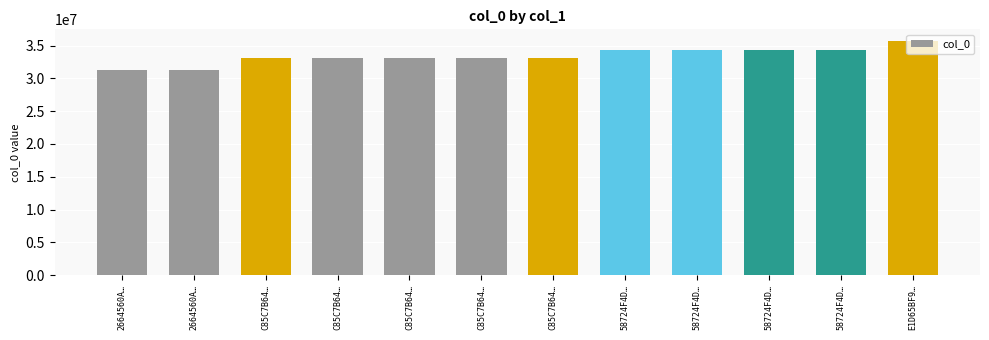

Reading left to right, transcribe all the data shown in this chart.

31299397	31299398	33134377	33134378	33134379	33134380	33134381	34368223	34368224	34368221	34368222	35681114